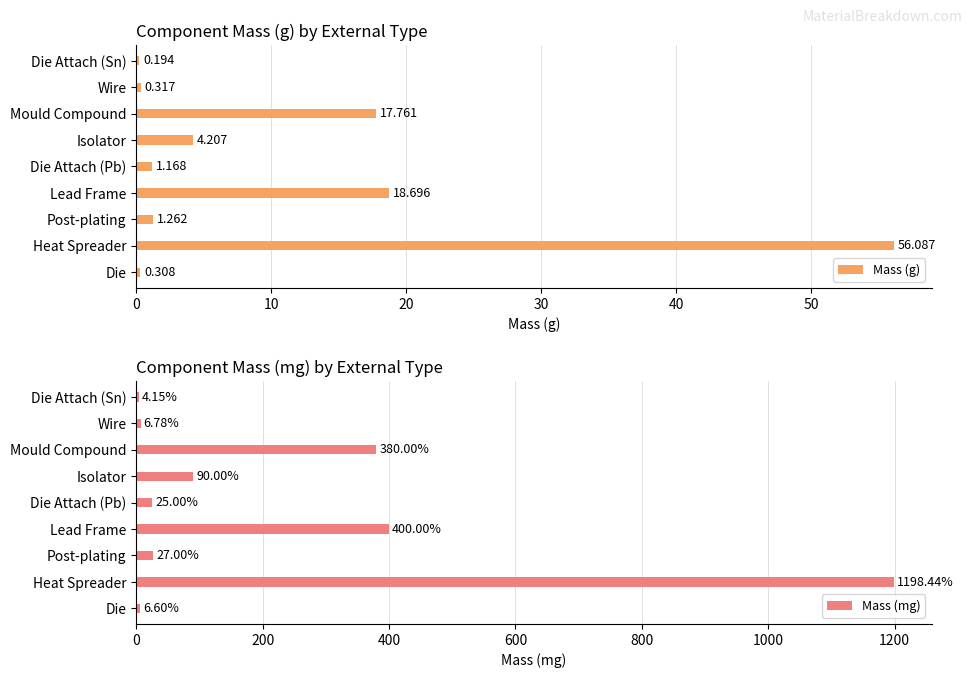

How many values in the Mass (g) series are below 1?

3